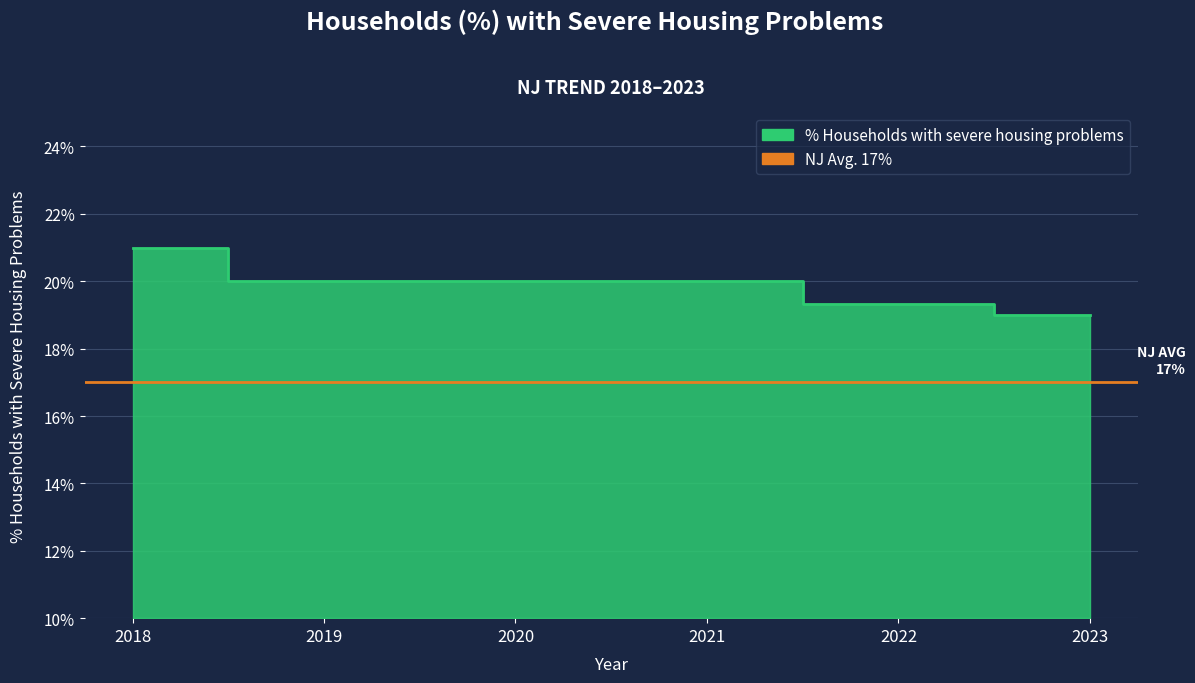

Does the chart have visible grid lines?

Yes